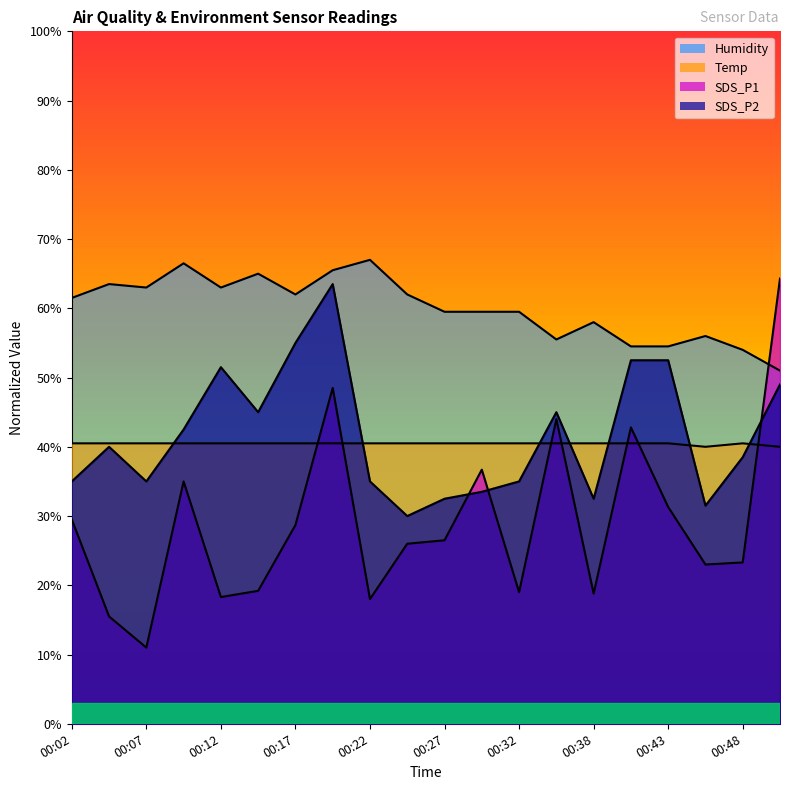

Is the value of Humidity at 00:15 greater than the value of Temp at 00:10?

Yes